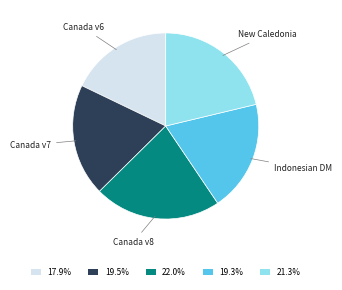

Combined, do 19.5% and 22.0% account for over 50%?

No